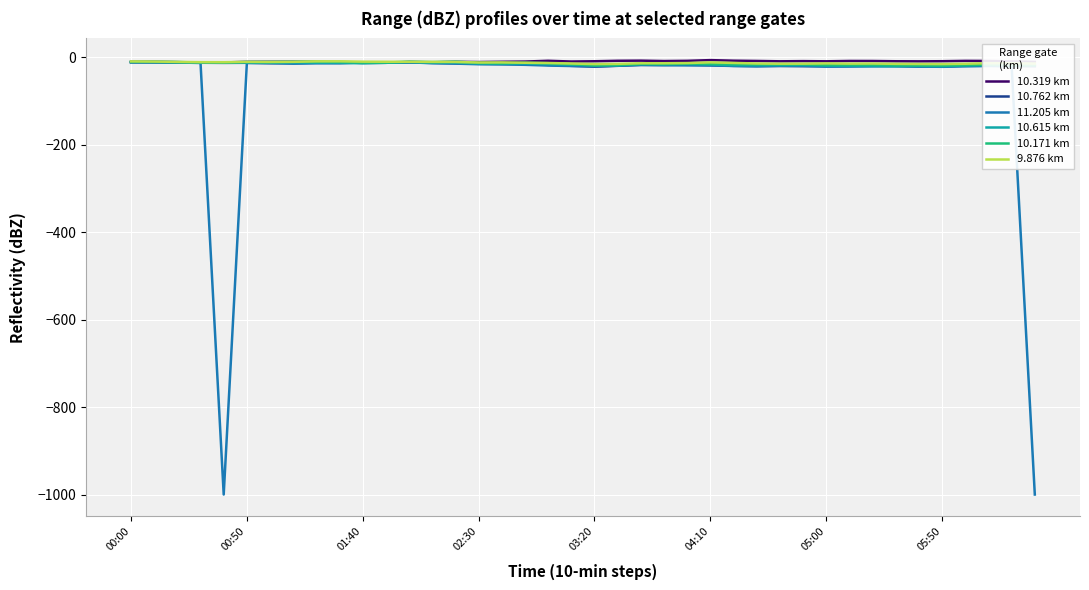

Which series has the widest spread of values?

11.205 km